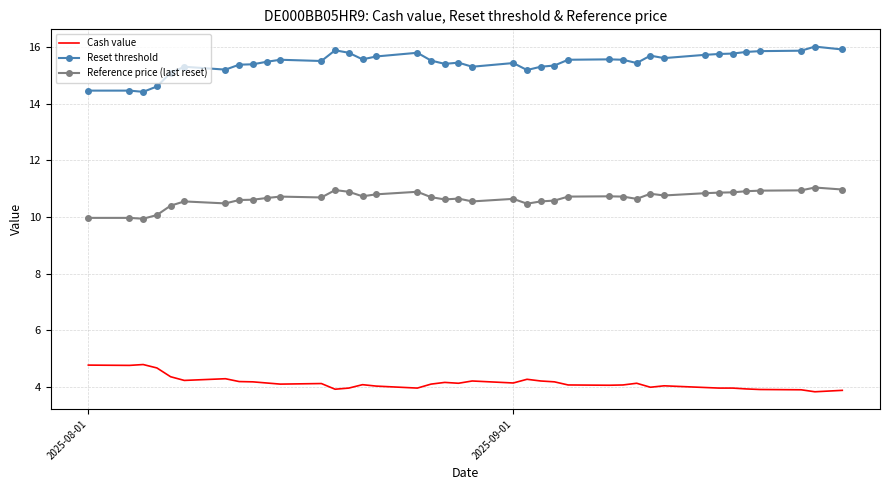

List the series in order of their peak value, highest first.

Reset threshold, Reference price (last reset), Cash value